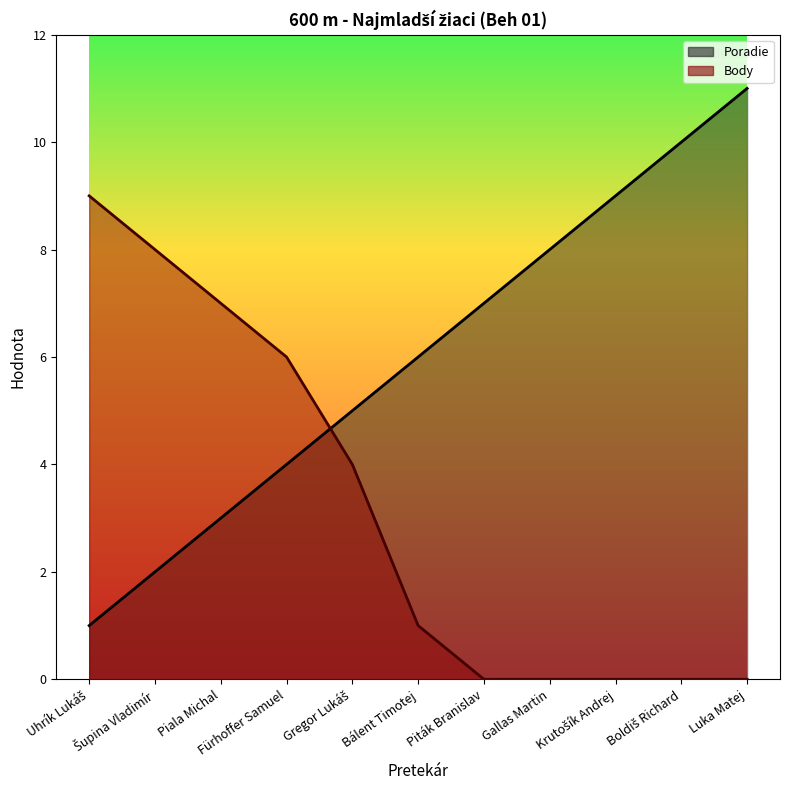

How many data points in Poradie are above 6?

5